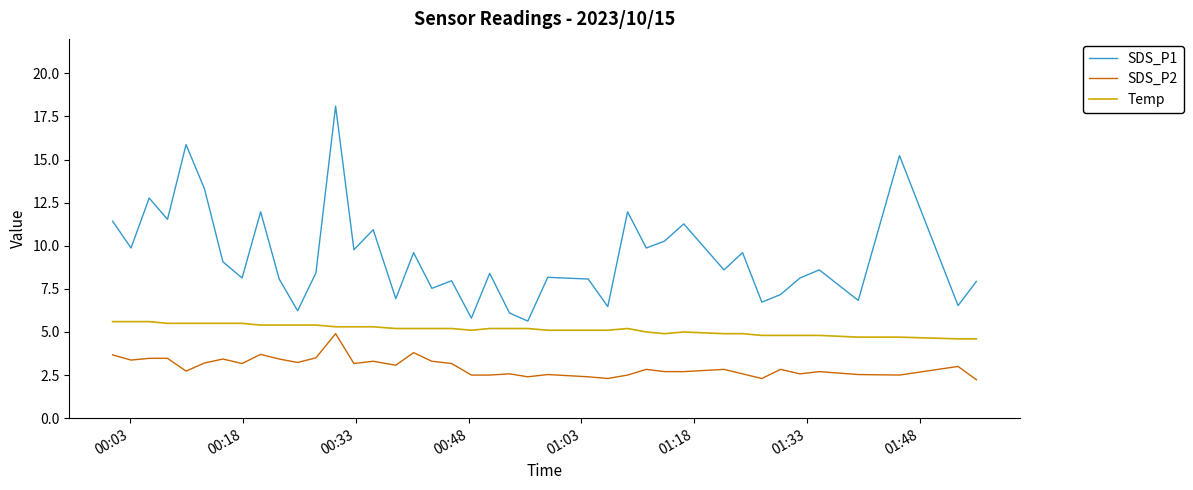

Rank the series by their average value, from highest to lowest.

SDS_P1, Temp, SDS_P2